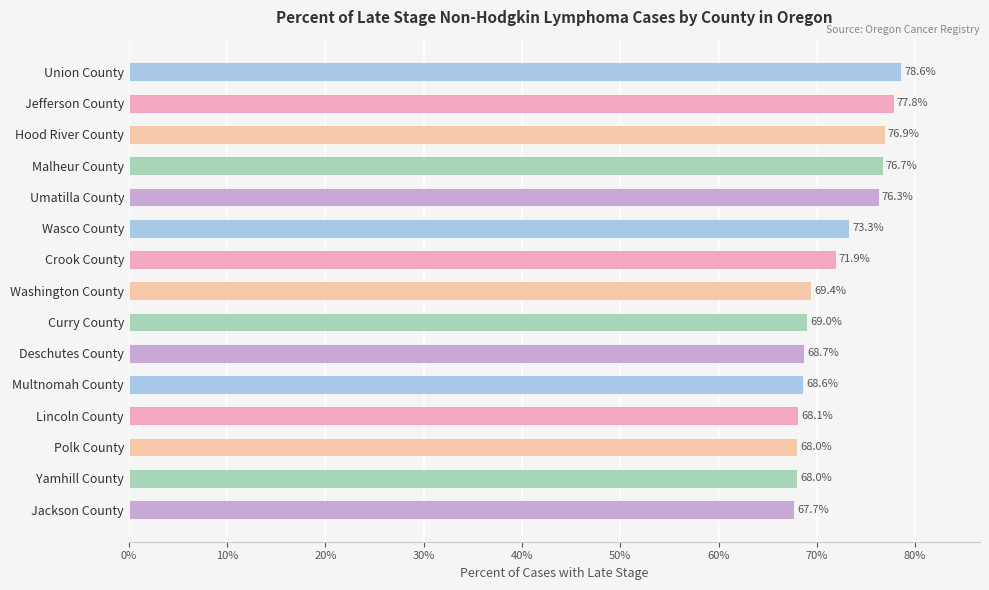

Where is the data nearest to the value 73?

Wasco County